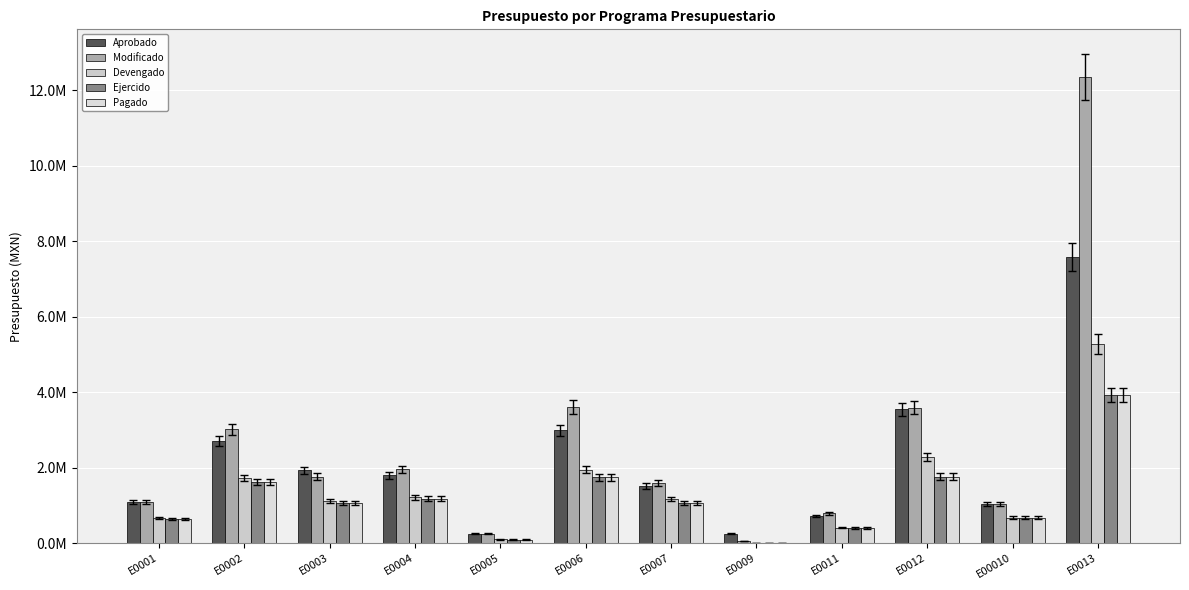

What is the average value of the Pagado series?

1179152.6